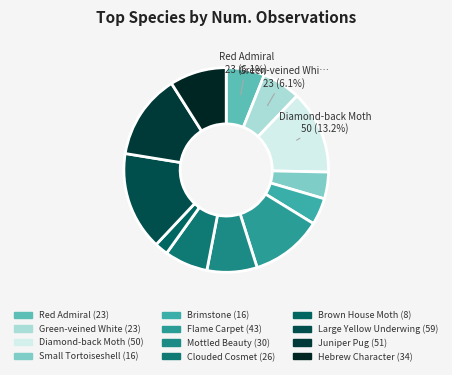

Count the number of slices in the pie.

12